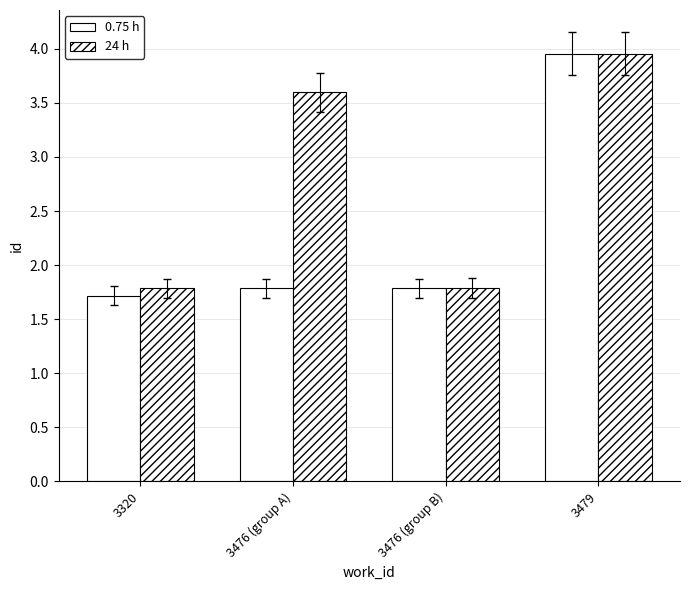

What is the maximum value for 0.75 h?

4.0